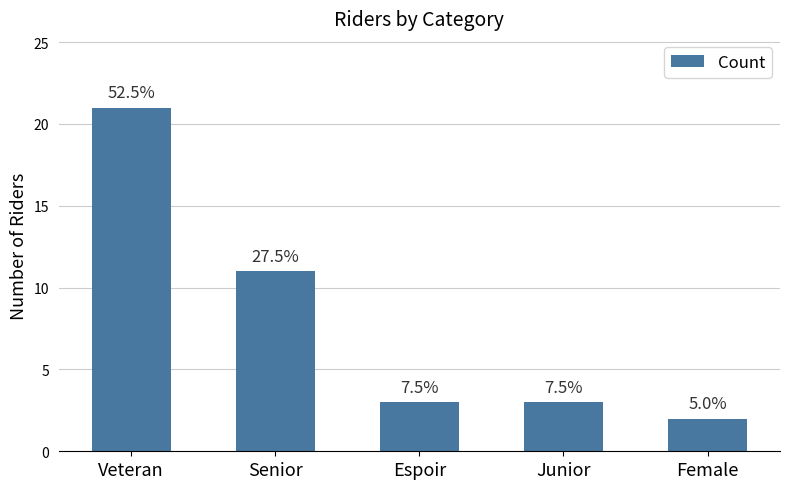

The chart shows a value of 21 at Veteran. True or false?

True